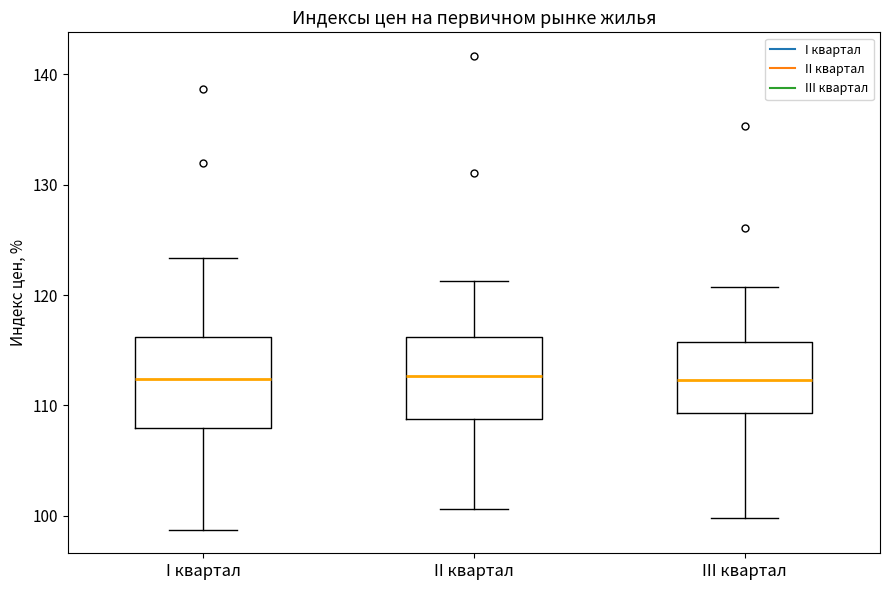

Reading left to right, read every box against the y-axis: the position of its median line, the range the box covers, and the ends of its whiskers. The values are not printed on the chart, so give them approximately, as read against the axis.

I квартал: median 112, box 108 to 116, whiskers 99 to 123
II квартал: median 113, box 109 to 116, whiskers 101 to 121
III квартал: median 112, box 109 to 116, whiskers 100 to 121